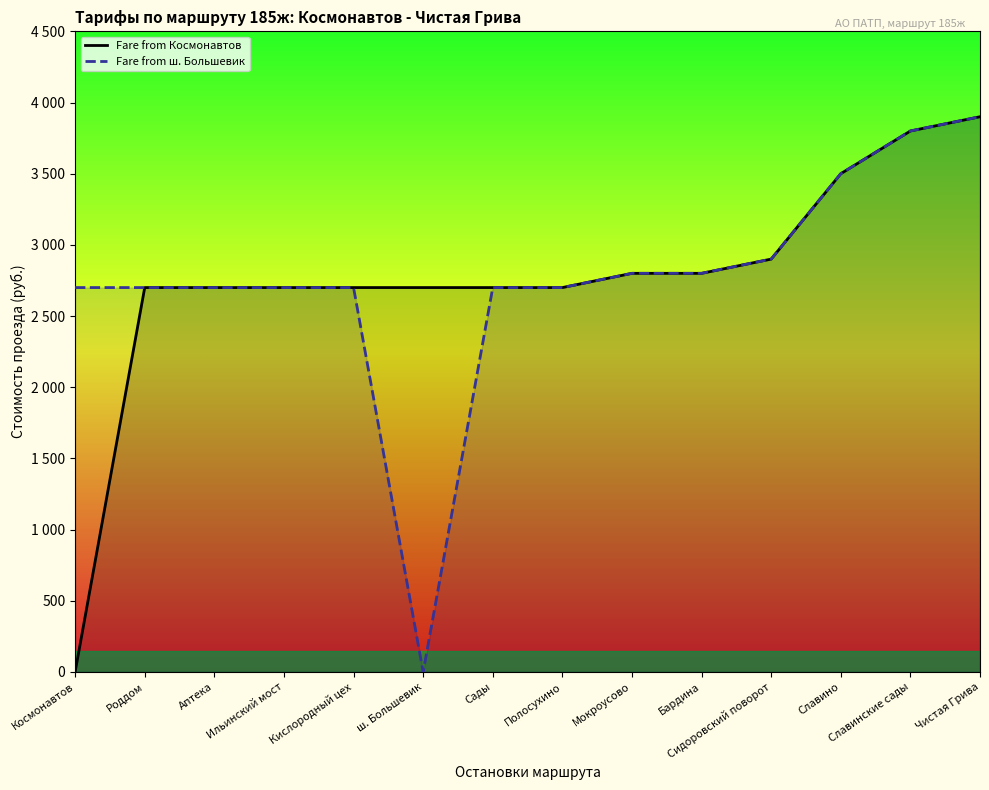

True or false: Fare from ш. Большевик has more than 0 points higher than both neighbors.

False